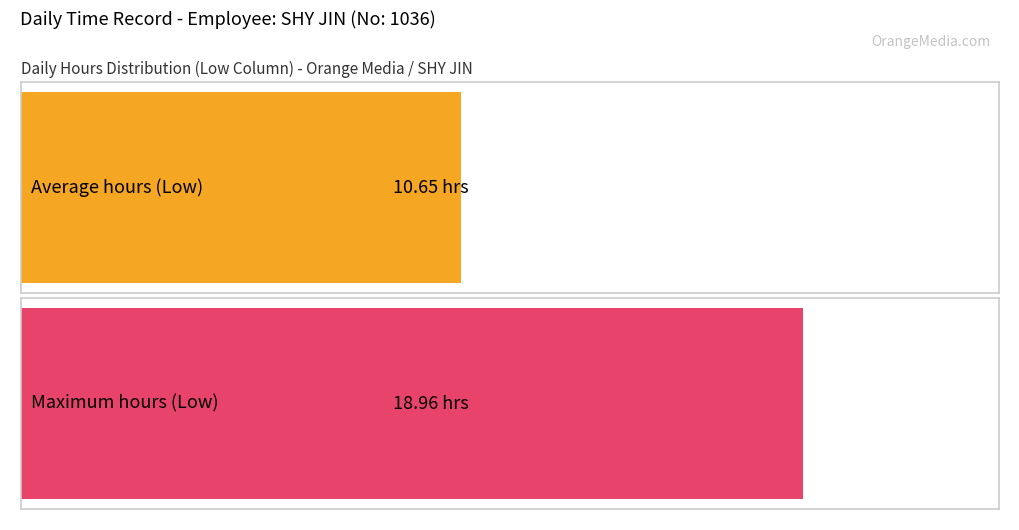

What is the greatest value displayed?

19.0